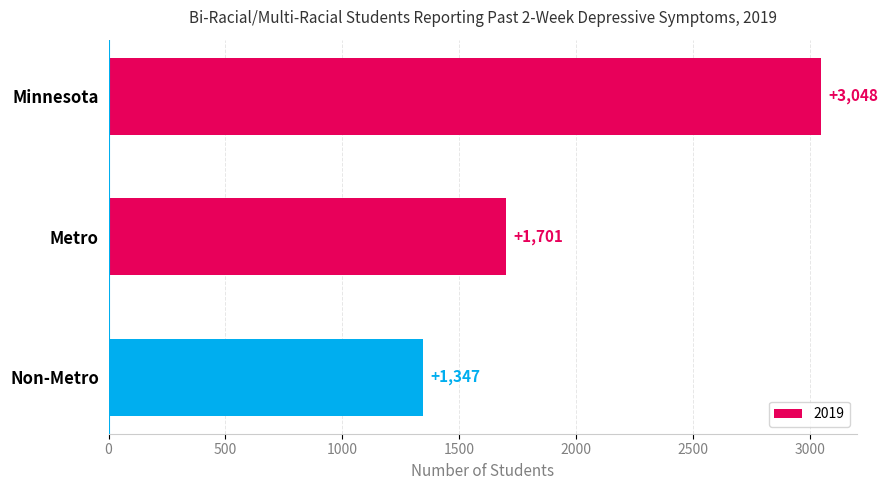

Rank the categories by value from lowest to highest.

Non-Metro, Metro, Minnesota